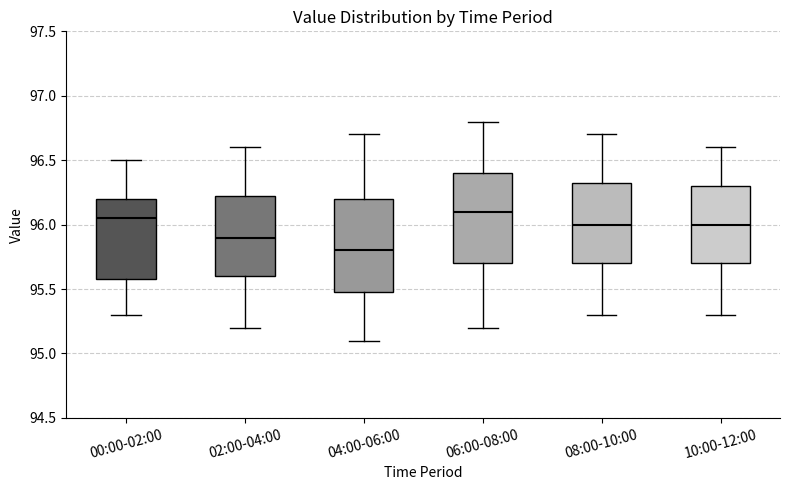

Reading left to right, read every box against the y-axis: the position of its median line, the range the box covers, and the ends of its whiskers. The values are not printed on the chart, so give them approximately, as read against the axis.

00:00-02:00: median 96.05, box 95.60 to 96.20, whiskers 95.30 to 96.50
02:00-04:00: median 95.90, box 95.60 to 96.25, whiskers 95.20 to 96.60
04:00-06:00: median 95.80, box 95.50 to 96.20, whiskers 95.10 to 96.70
06:00-08:00: median 96.10, box 95.70 to 96.40, whiskers 95.20 to 96.80
08:00-10:00: median 96.00, box 95.70 to 96.35, whiskers 95.30 to 96.70
10:00-12:00: median 96.00, box 95.70 to 96.30, whiskers 95.30 to 96.60